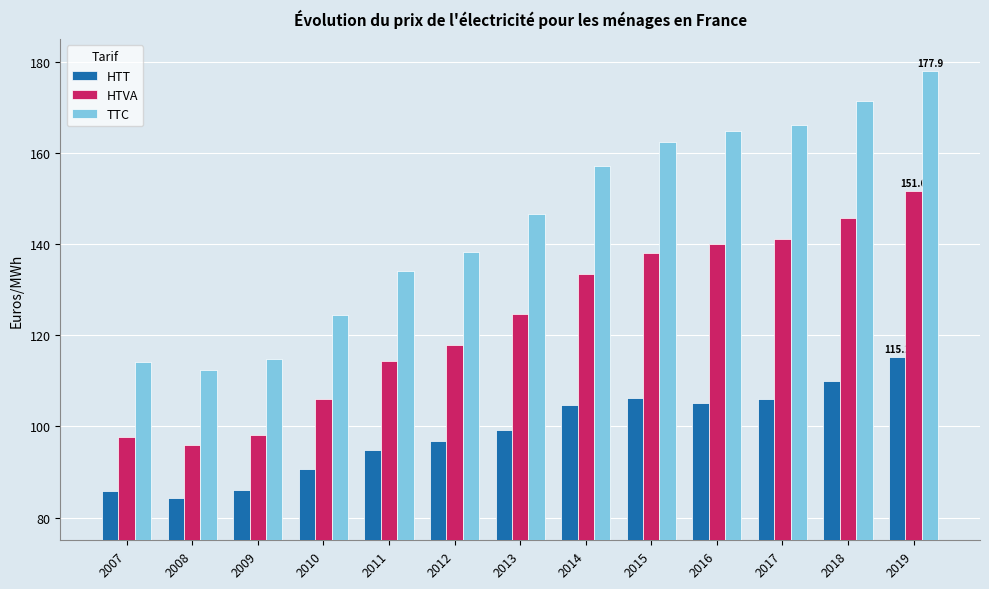

Which series has the largest total across all categories?

TTC